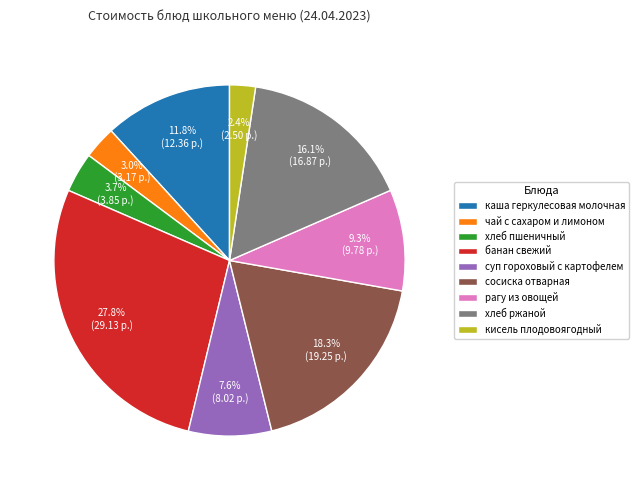

Combined, do суп гороховый с картофелем and хлеб пшеничный account for over 50%?

No